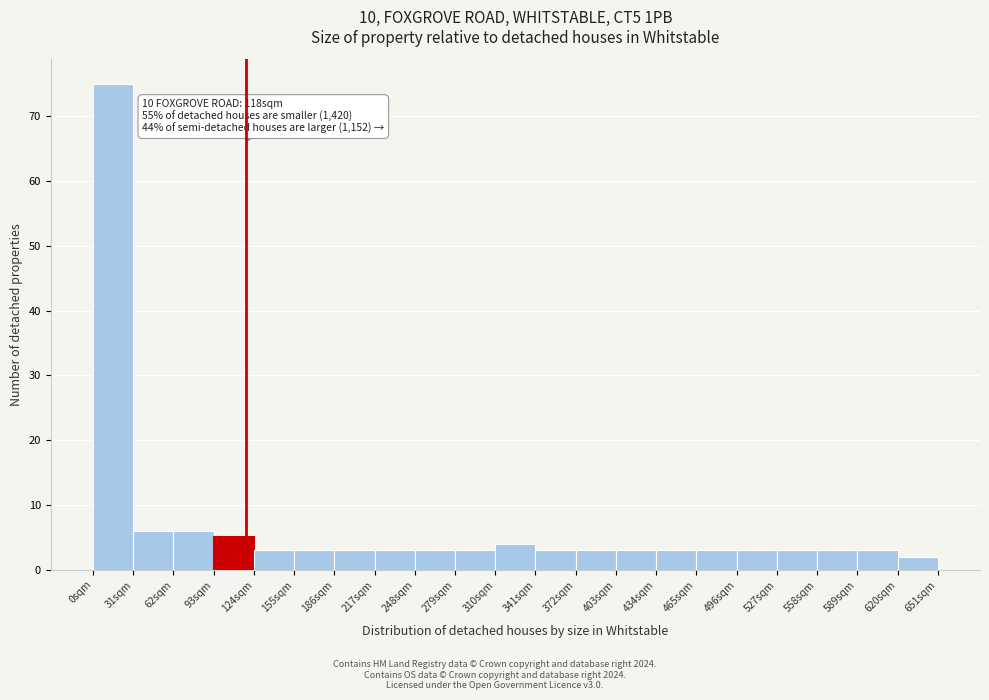

Which range on the x-axis has the tallest bar?

0 to 31